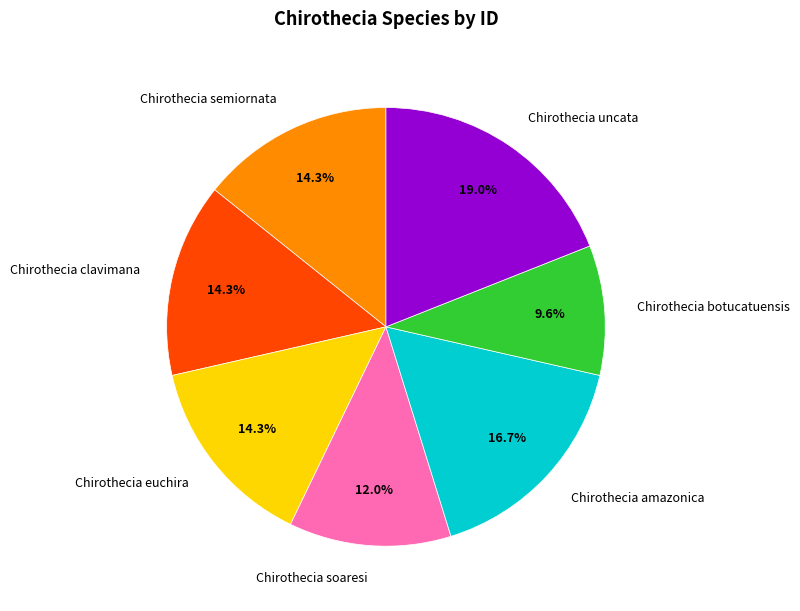

Do Chirothecia uncata and Chirothecia euchira together represent more than half of the pie?

No